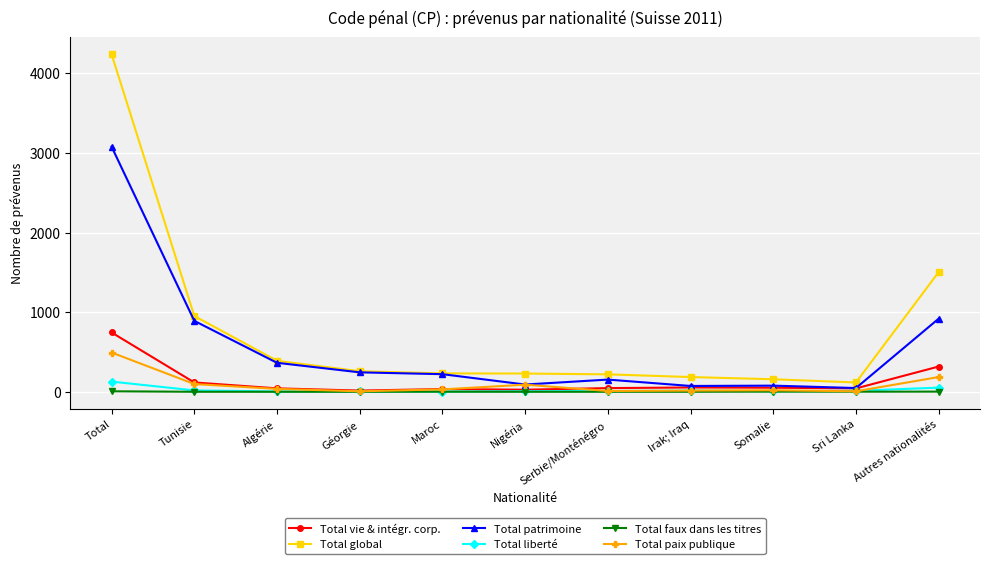

Is the value of Total paix publique at Nigéria greater than the value of Total vie & intégr. corp. at Algérie?

Yes